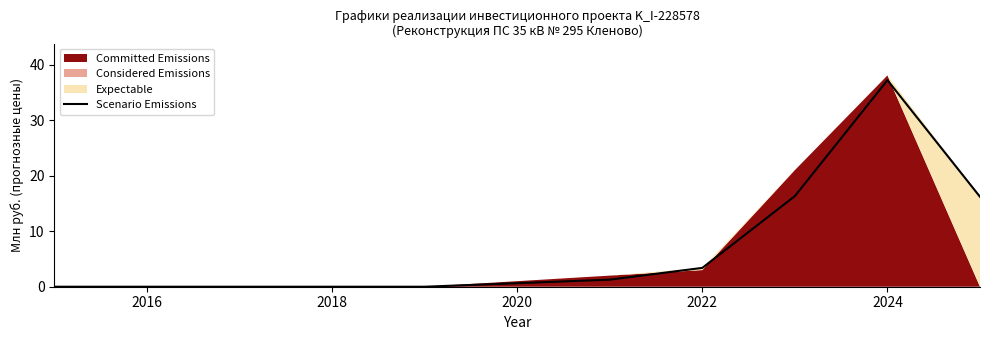

How many lines are shown in the chart?

1